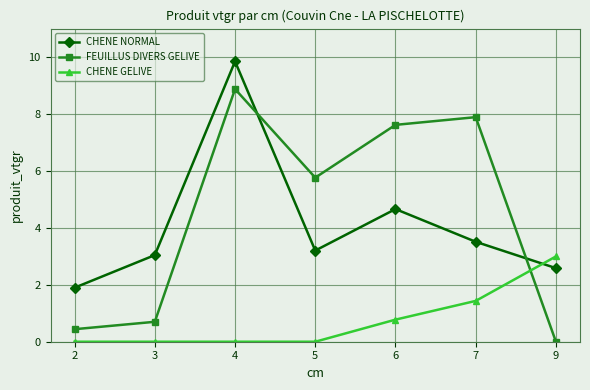

What is the value of the FEUILLUS DIVERS GELIVE point at the 1st from the left?

0.4